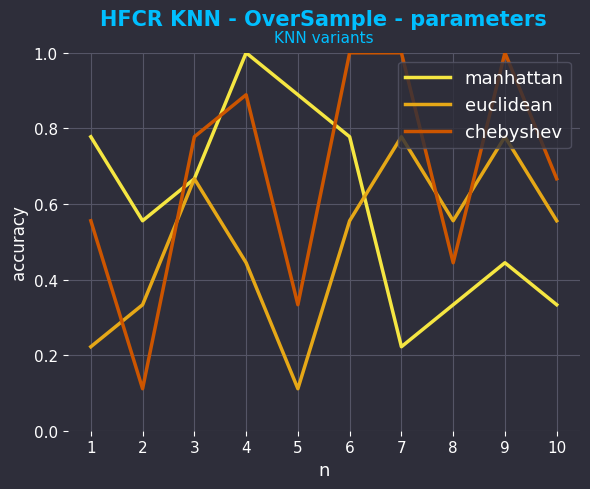

What is the total value across all series at 2?

1.0